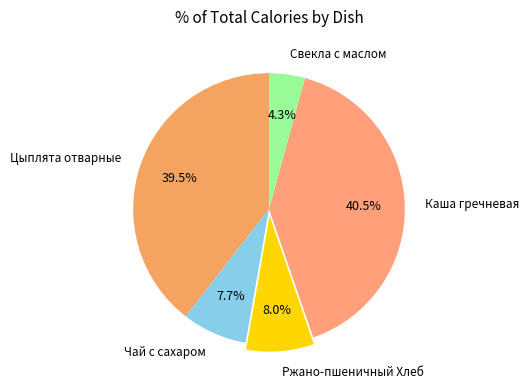

What percentage do Каша гречневая and Чай с сахаром together represent?

48.2%